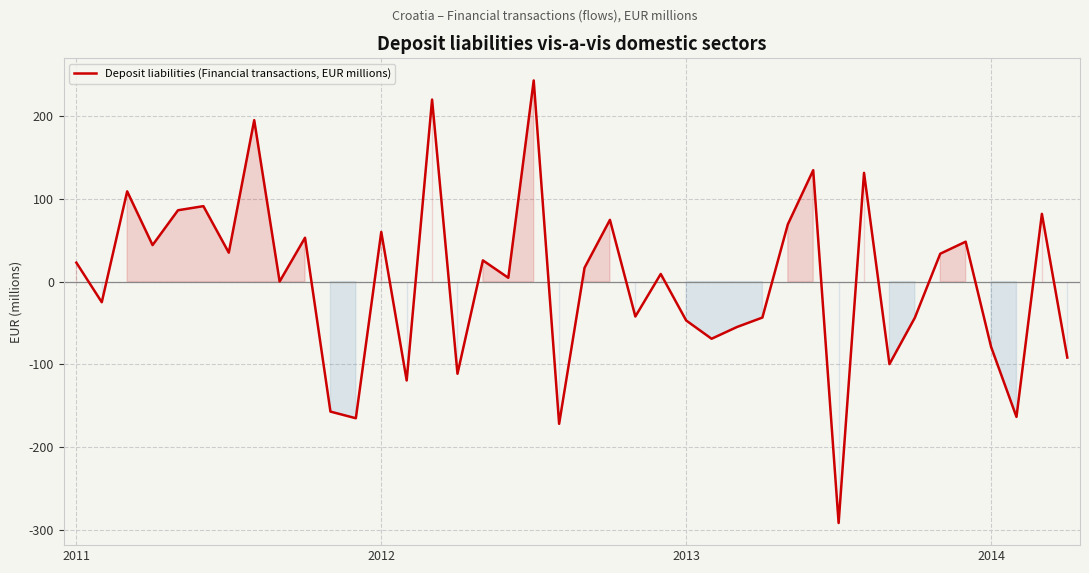

What is the greatest value displayed?

243.3